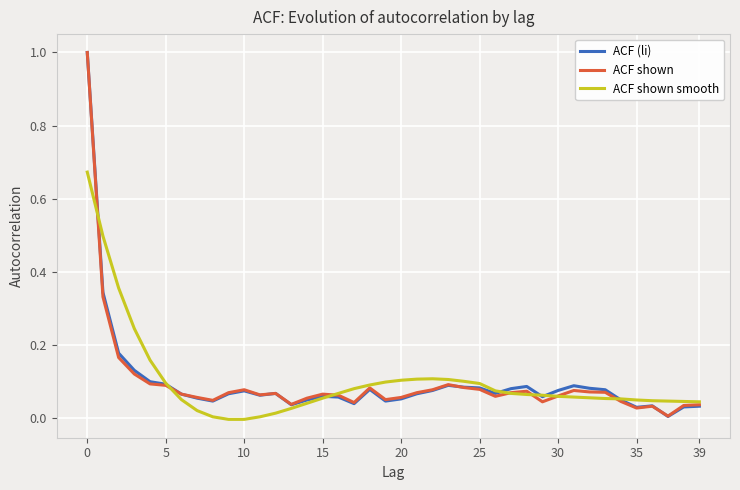

What is the maximum value for ACF (li)?

1.0